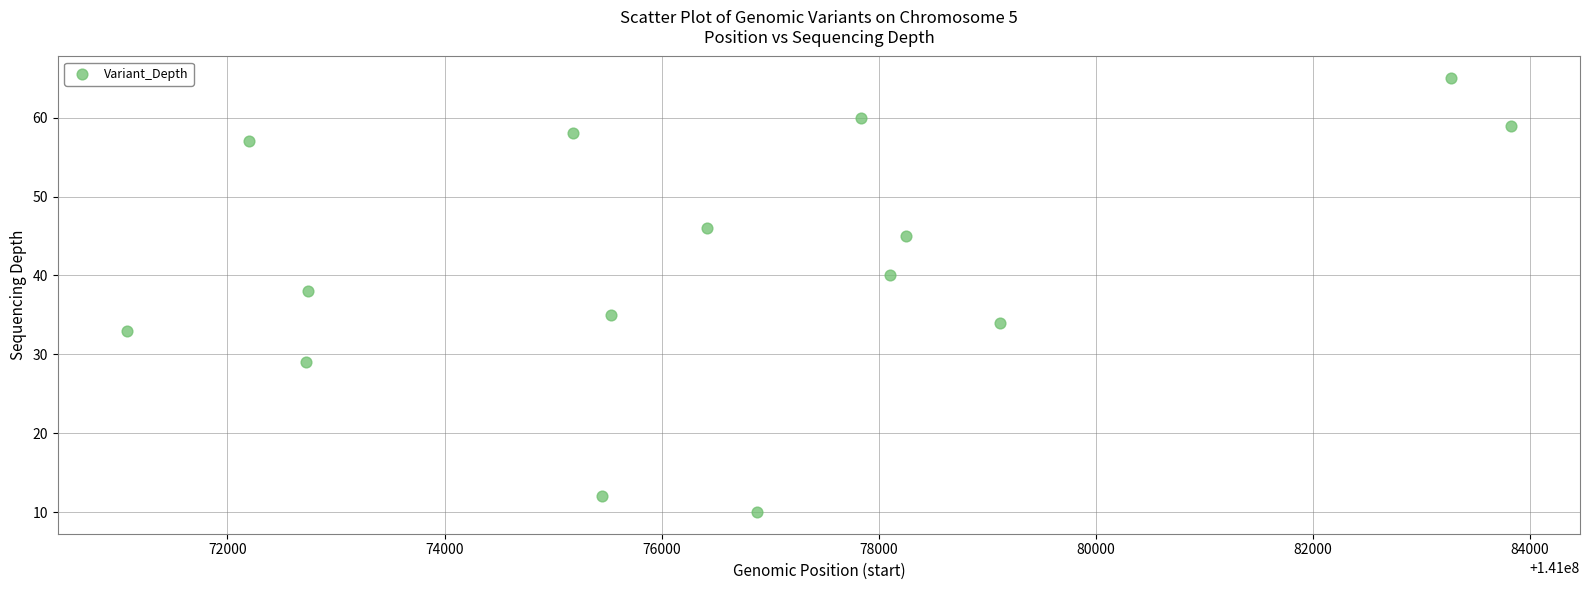

What Y value in the scatter plot is closest to 37?

38